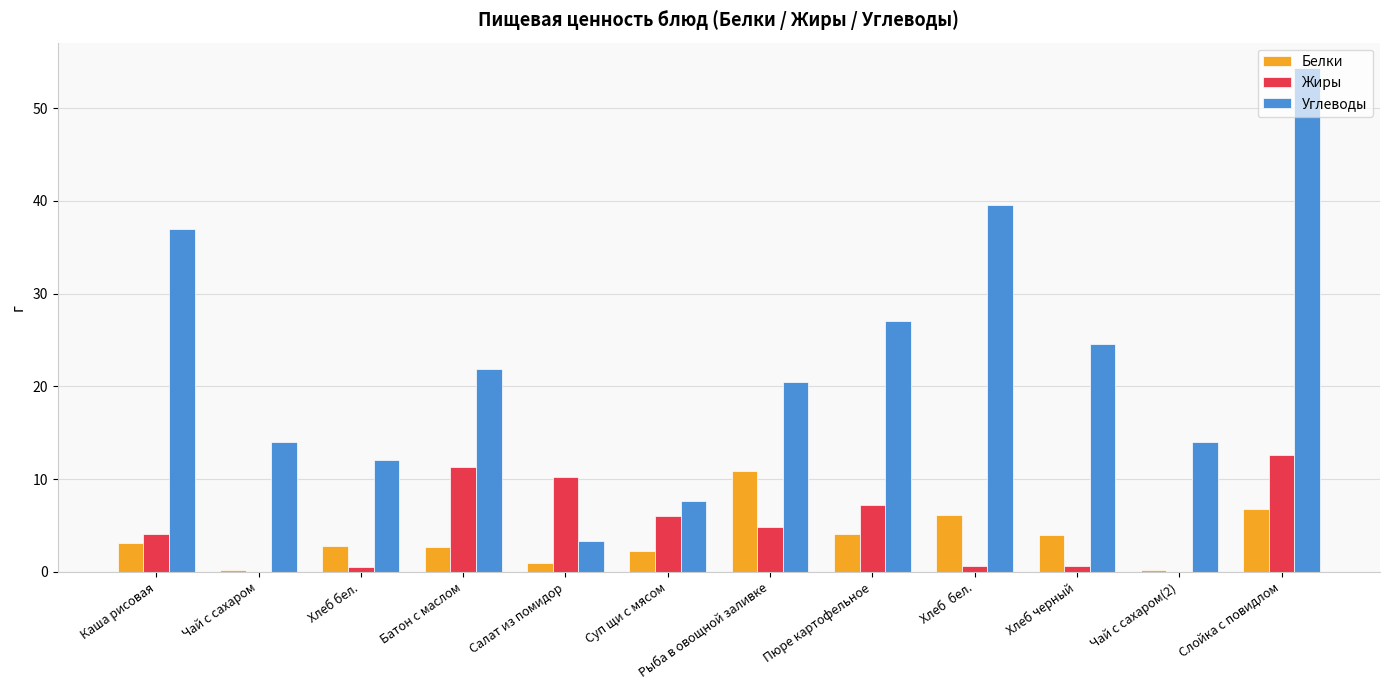

How many groups of bars are there?

12